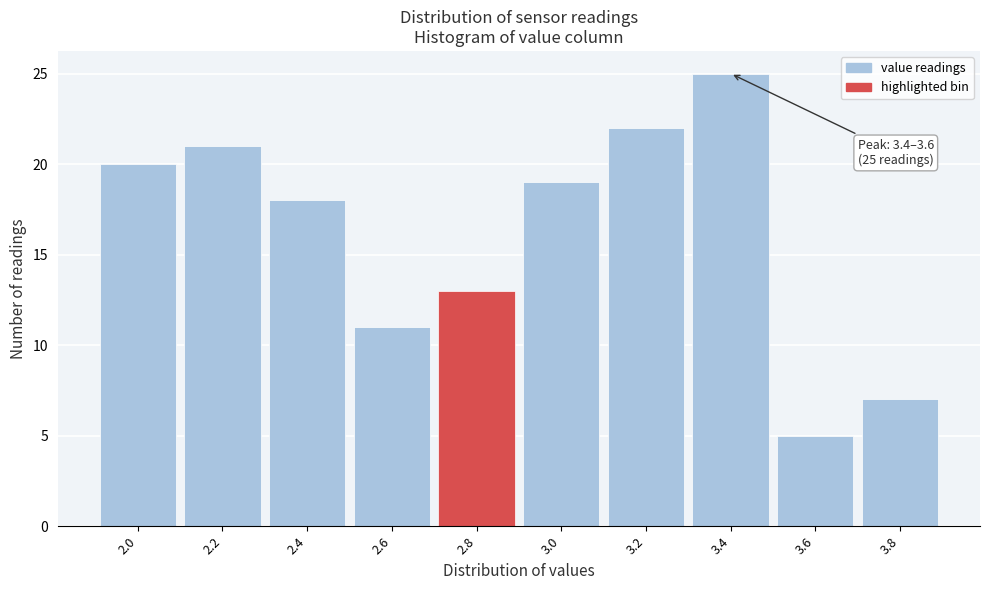

Reading right to left, extract all data points from this chart.

3.8=7	3.6=5	3.4=25	3.2=22	3.0=19	2.8=13	2.6=11	2.4=18	2.2=21	2.0=20